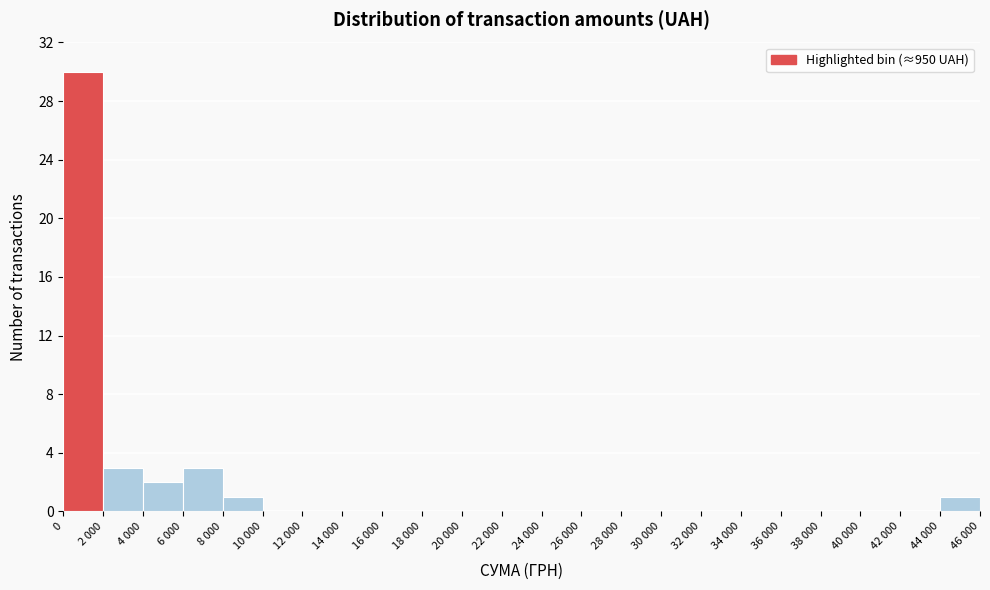

Reading right to left, list all the values displayed in this chart.

44 000=1	42 000=0	40 000=0	38 000=0	36 000=0	34 000=0	32 000=0	30 000=0	28 000=0	26 000=0	24 000=0	22 000=0	20 000=0	18 000=0	16 000=0	14 000=0	12 000=0	10 000=0	8 000=1	6 000=3	4 000=2	2 000=3	0=30